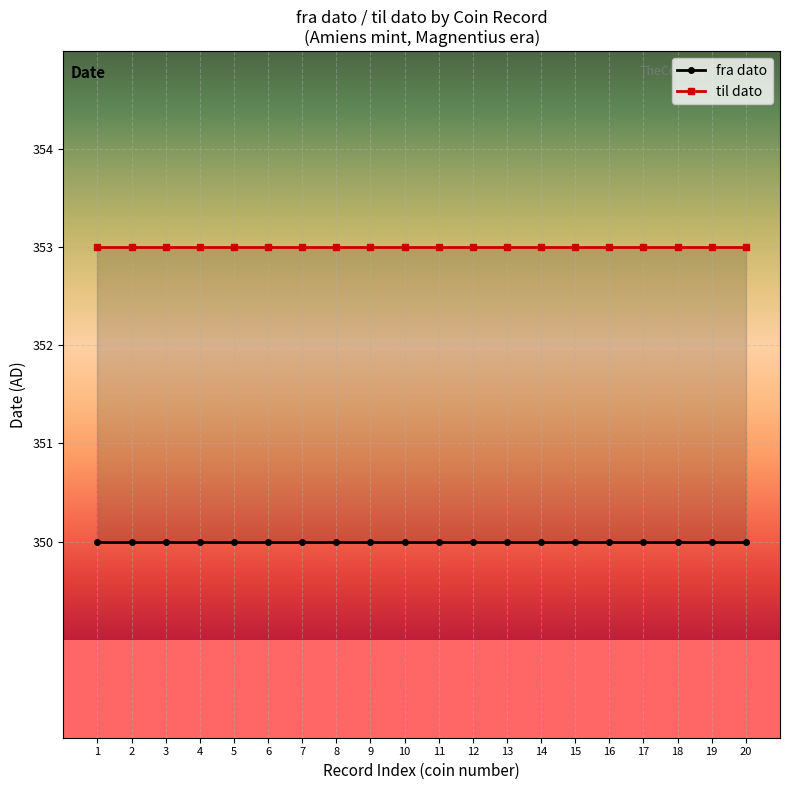

What is the difference between the highest and lowest values at 15?

3